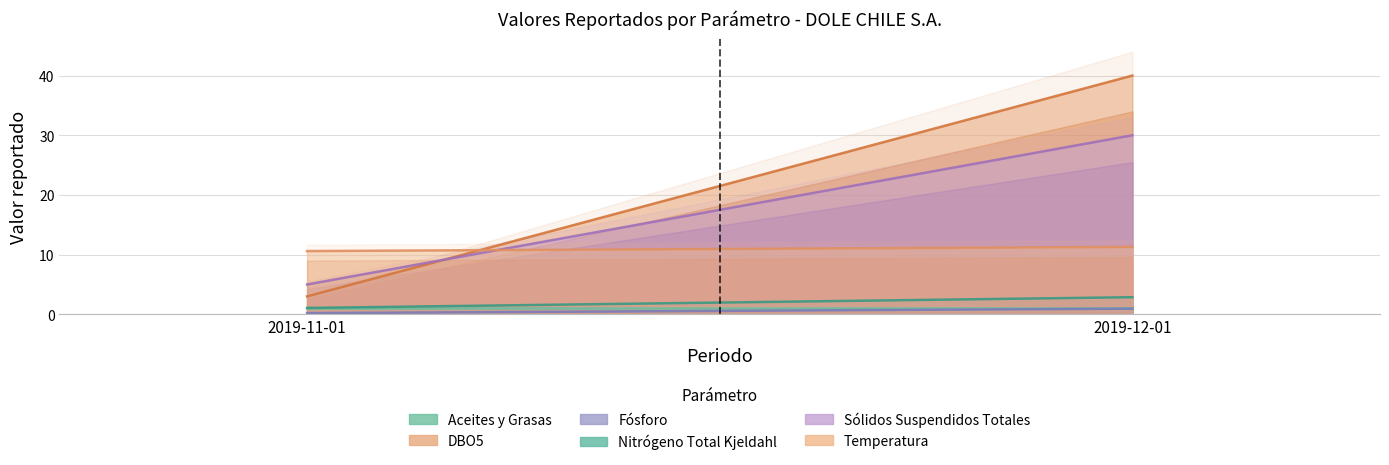

Reading left to right, extract all data points from this chart.

Aceites y Grasas: 2019-11-01=1.0	2019-12-01=1.0
DBO5: 2019-11-01=3.0	2019-12-01=40.0
Fósforo: 2019-11-01=0.2	2019-12-01=0.9
Nitrógeno Total Kjeldahl: 2019-11-01=1.1	2019-12-01=2.9
Sólidos Suspendidos Totales: 2019-11-01=5.0	2019-12-01=30.0
Temperatura: 2019-11-01=10.6	2019-12-01=11.3